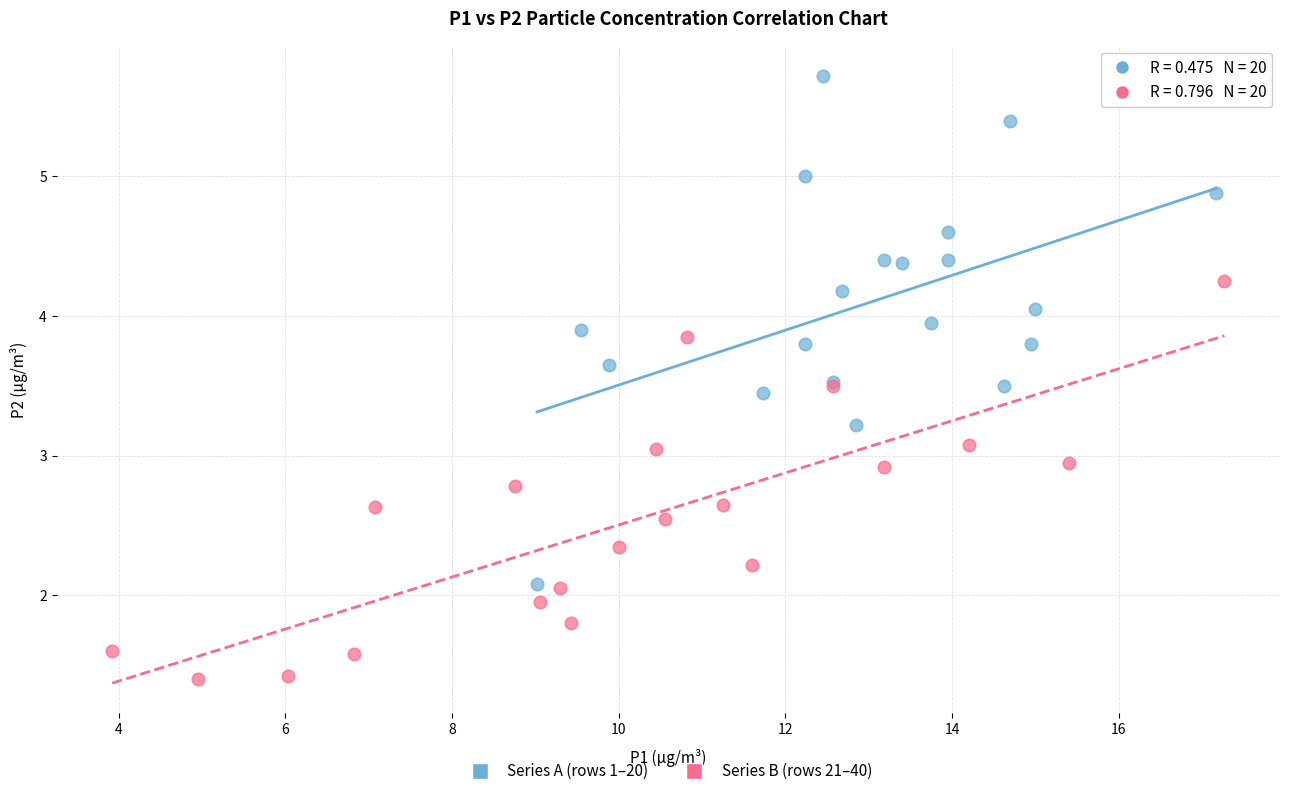

Which series reaches the minimum Y coordinate?

Series B (rows 21–40)